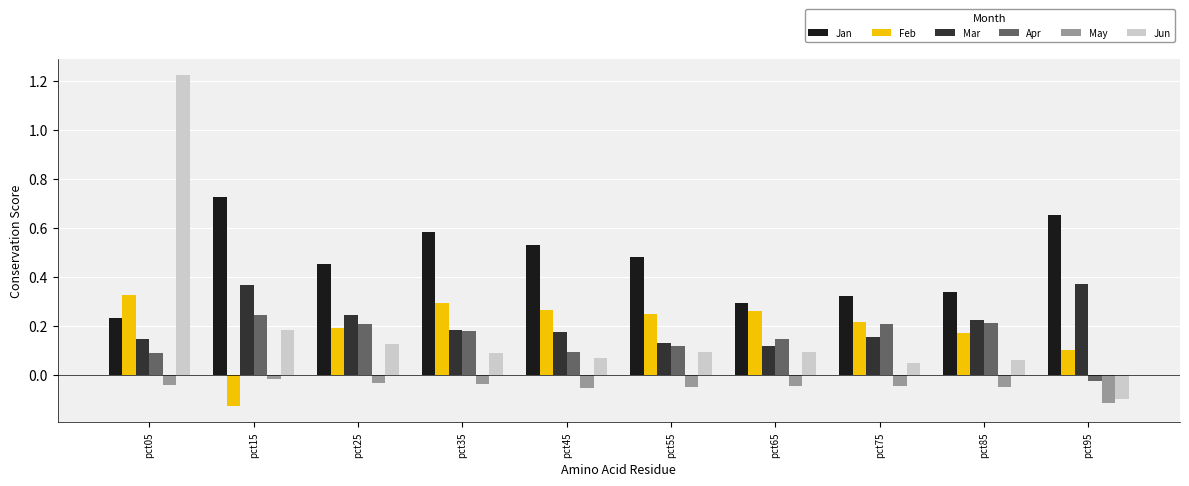

How many bars are there in total?

60